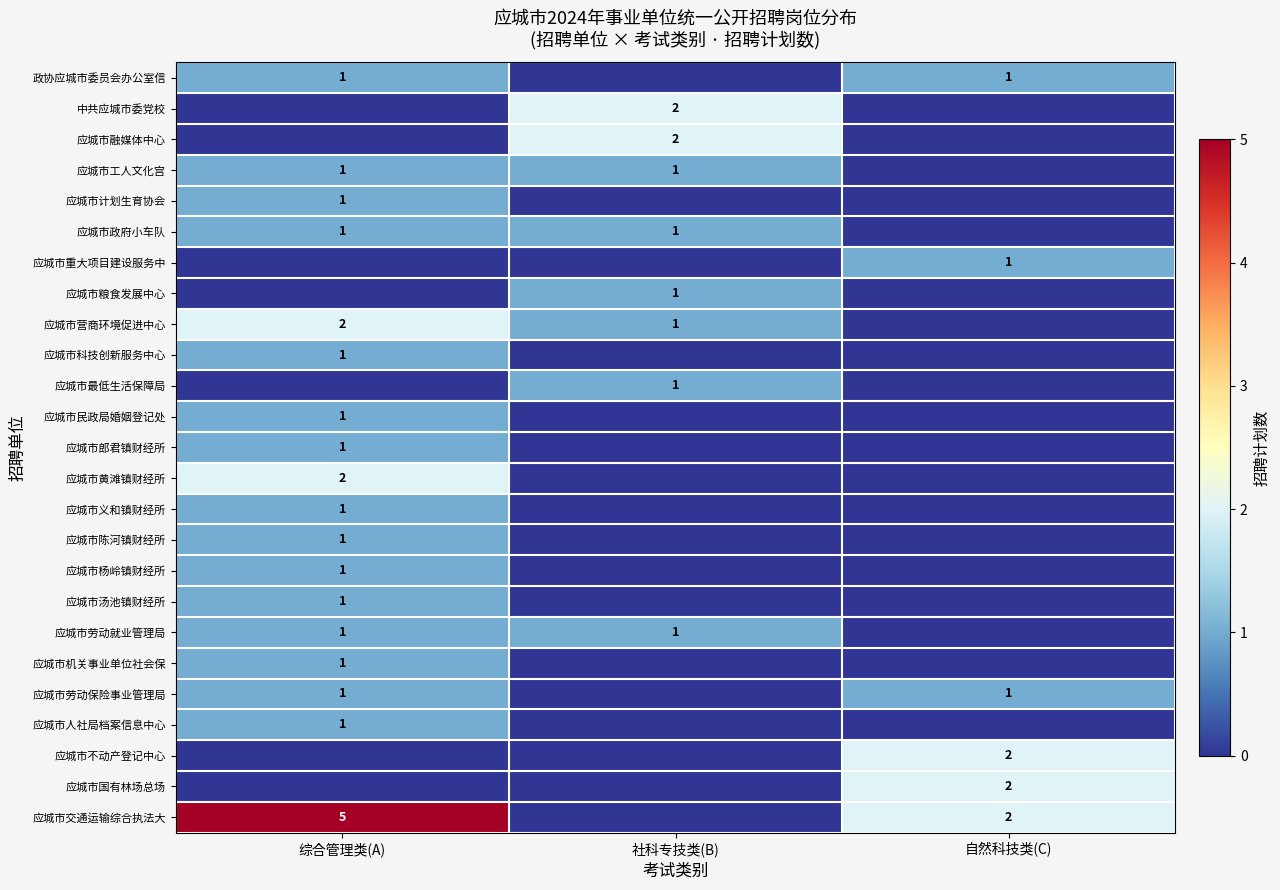

True or false: 应城市劳动就业管理局 has a value of 1 at 综合管理类(A).

True